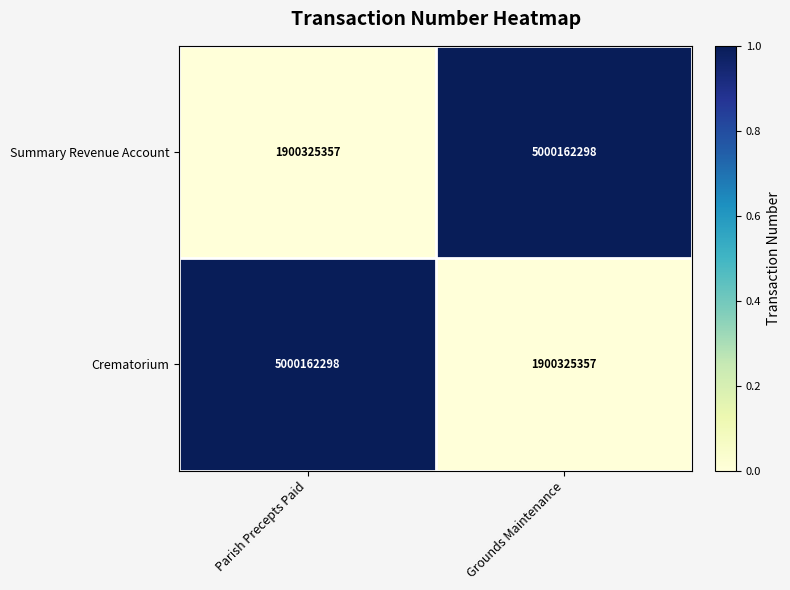

What is the average value of the Crematorium series?

3450243828